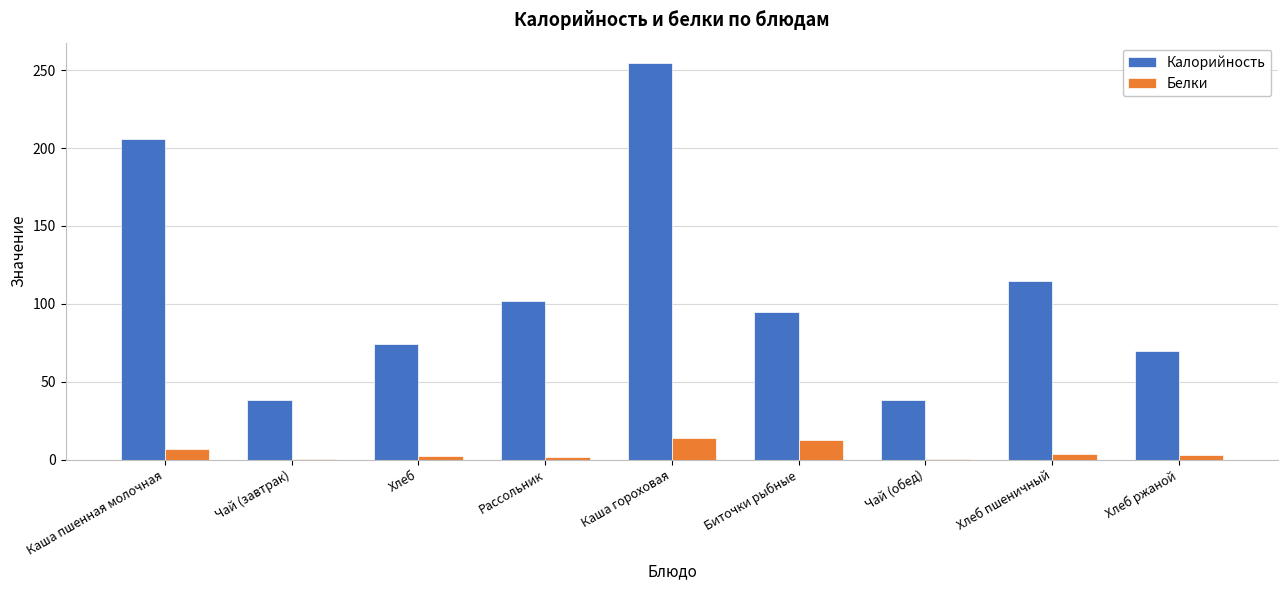

At which label does Калорийность first exceed 94?

Каша пшенная молочная